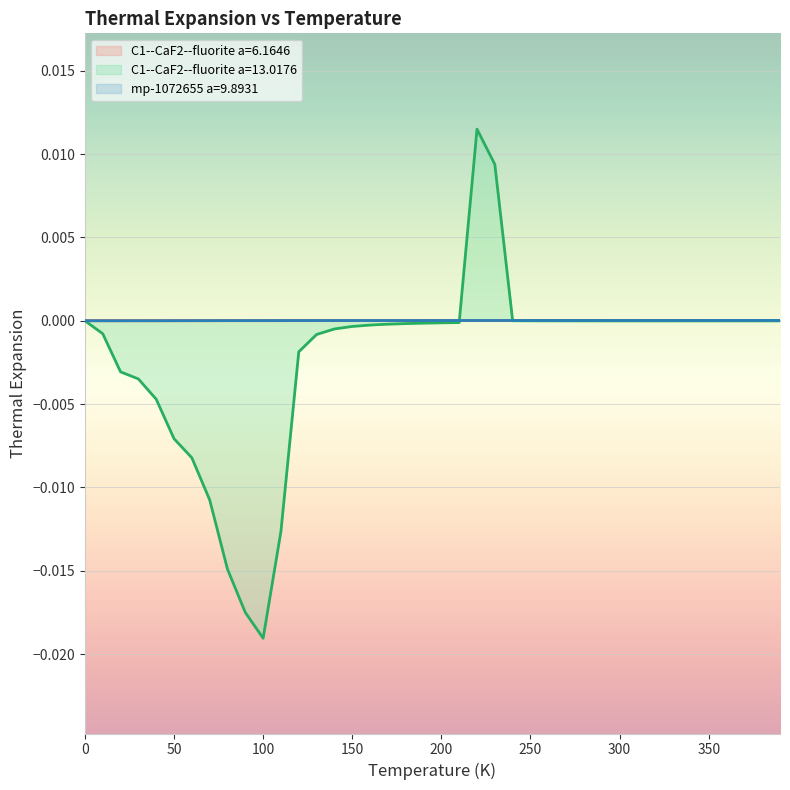

Does the chart display data point markers on the line(s)?

No